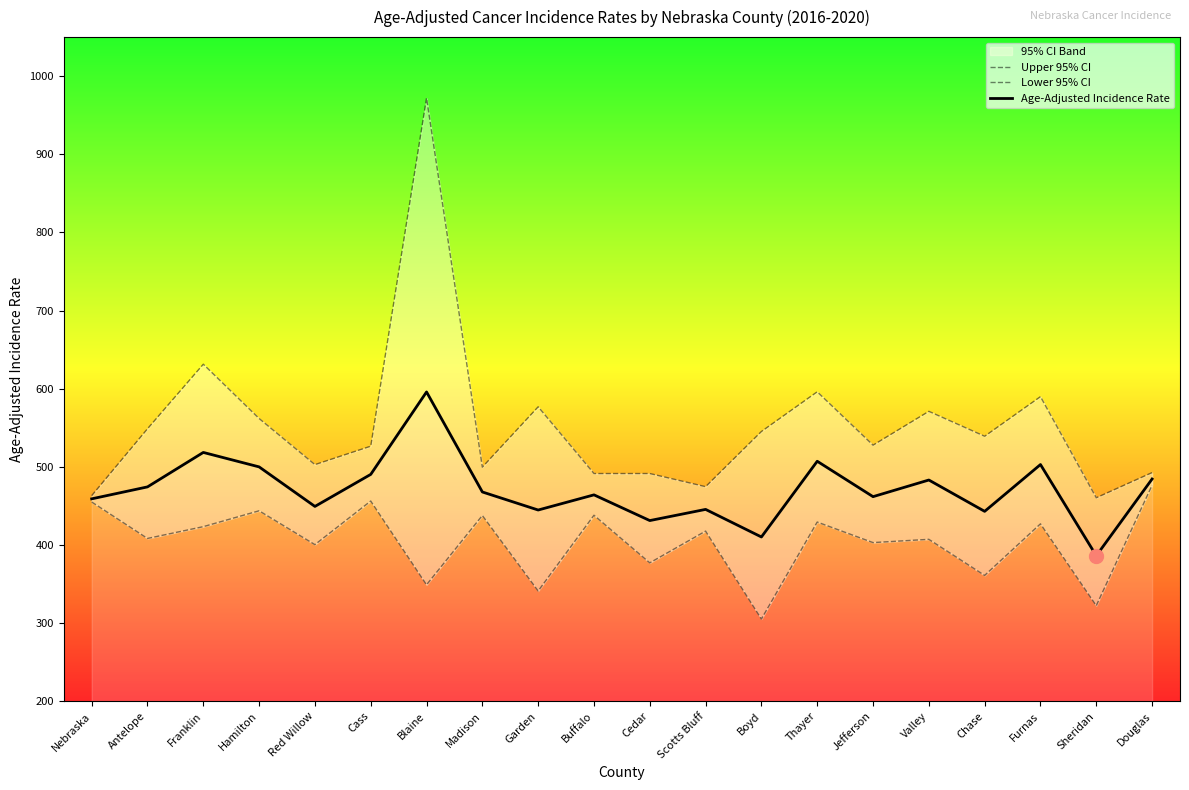

The value of Upper 95% CI at Madison is 499.7. True or false?

True